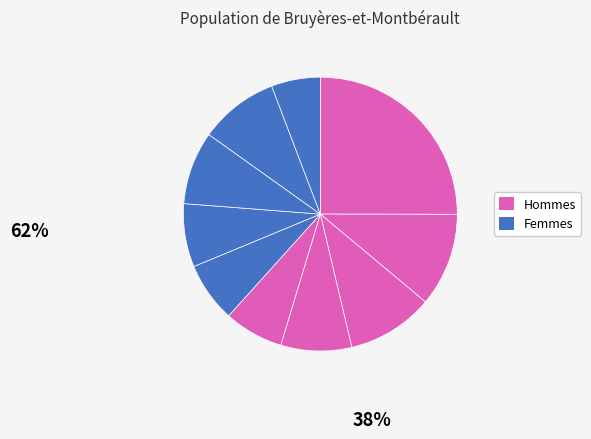

To the nearest percent, what is the average slice percentage?

10%